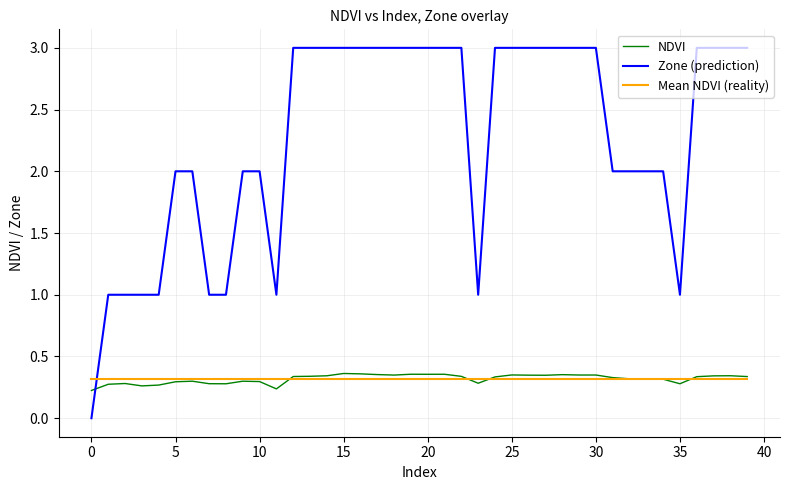

How many times do NDVI and Zone (prediction) cross each other?

1